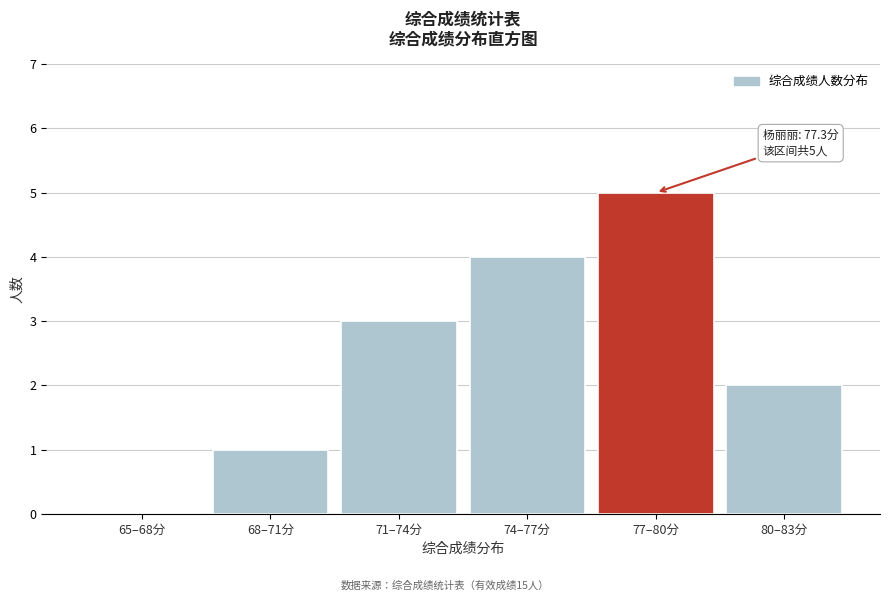

Reading right to left, transcribe all the data shown in this chart.

80–83分=2	77–80分=5	74–77分=4	71–74分=3	68–71分=1	65–68分=0